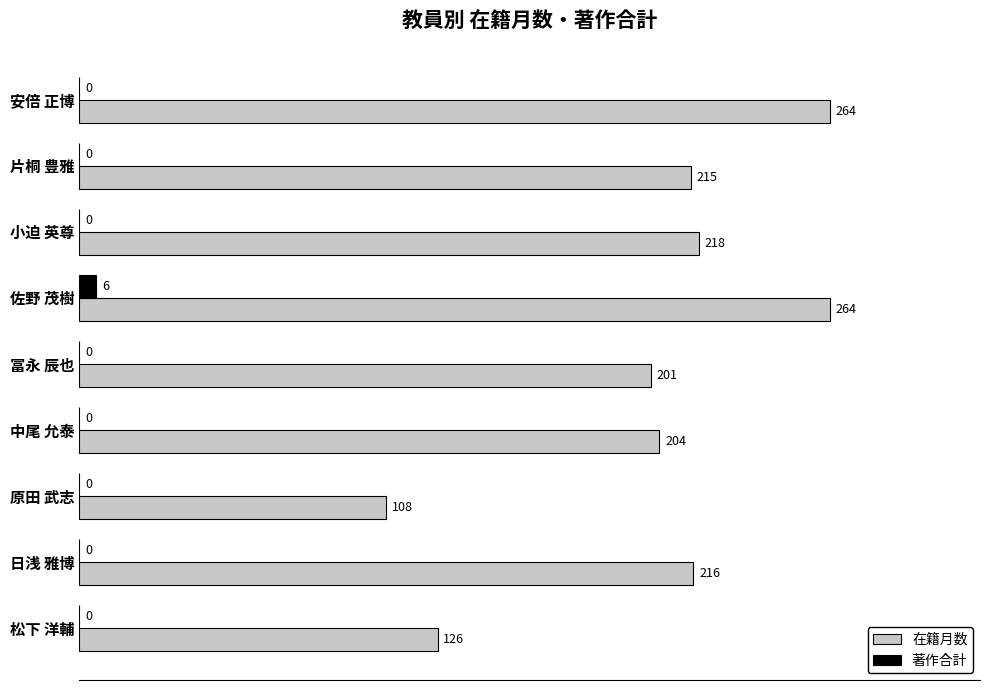

The 在籍月数 series shows 204 at 中尾 允泰. True or false?

True